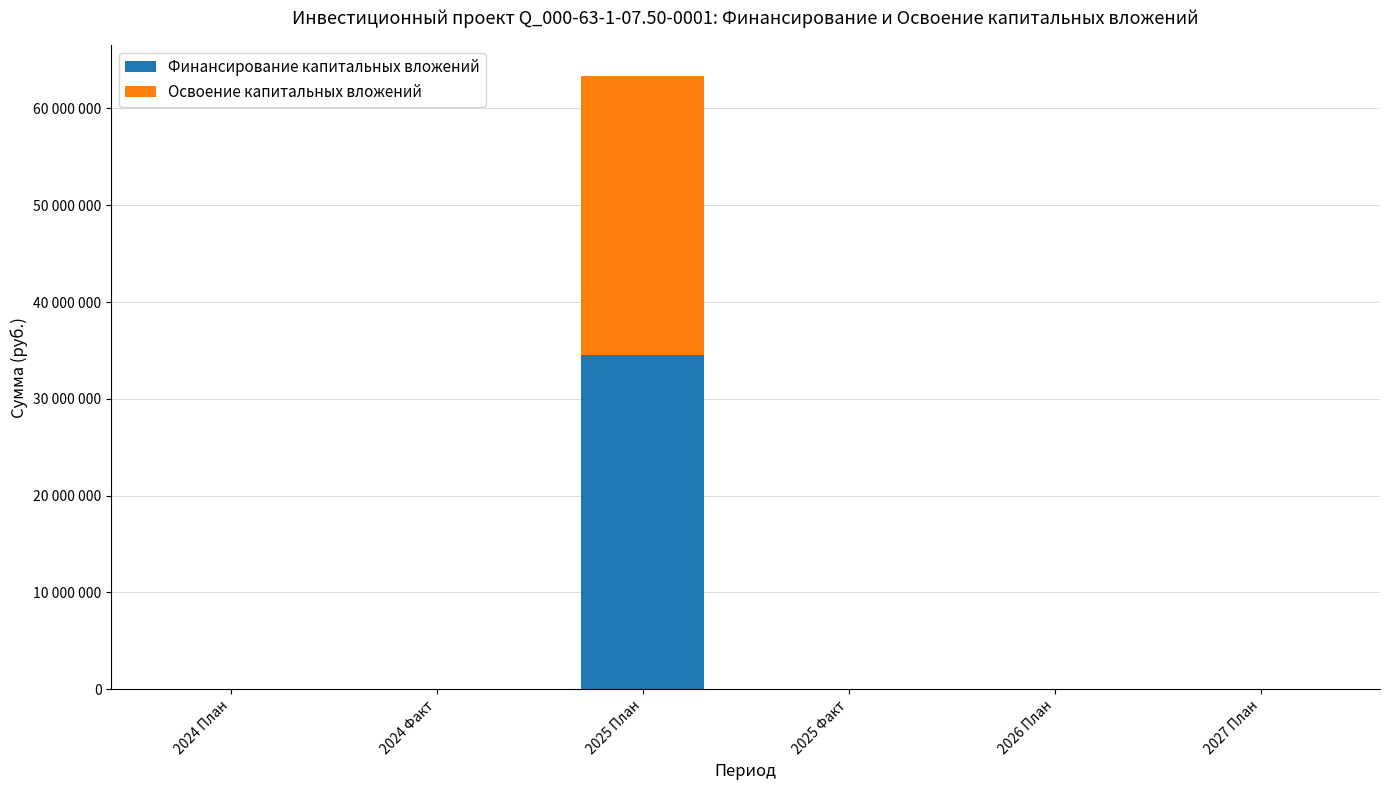

Which has a higher value, 2026 План or 2025 Факт?

2026 План